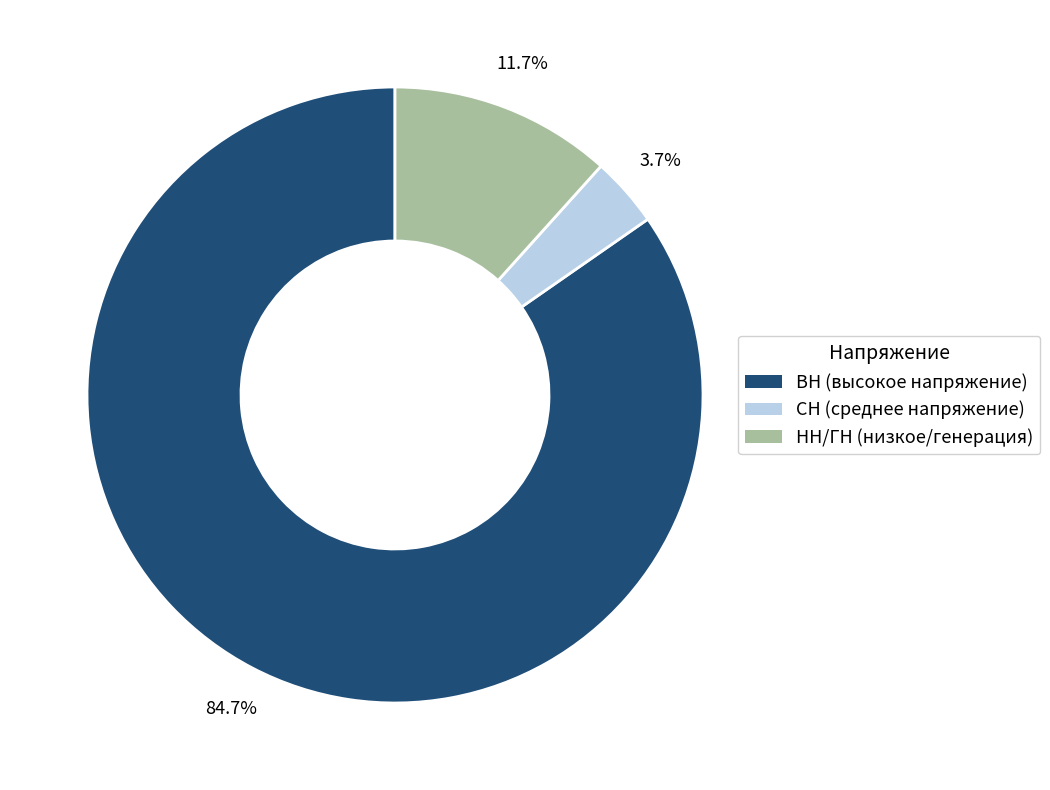

Does any single category account for the majority?

Yes